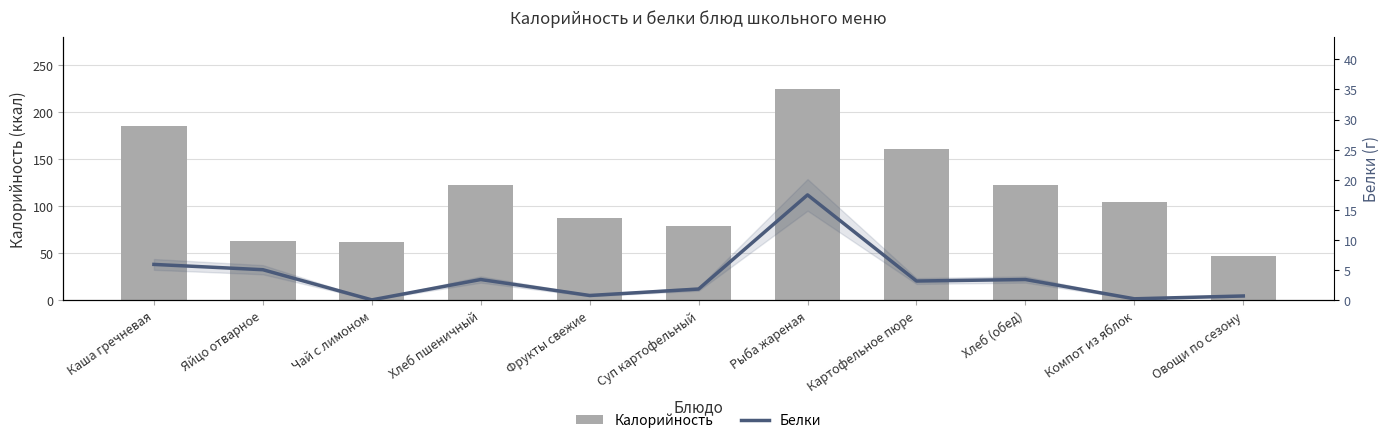

What is the minimum value for Белки?

0.1